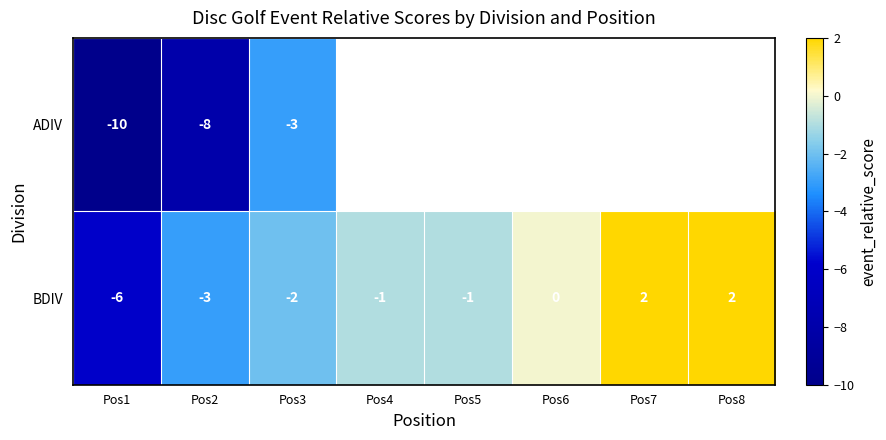

The value of BDIV at Pos5 is 0. True or false?

False